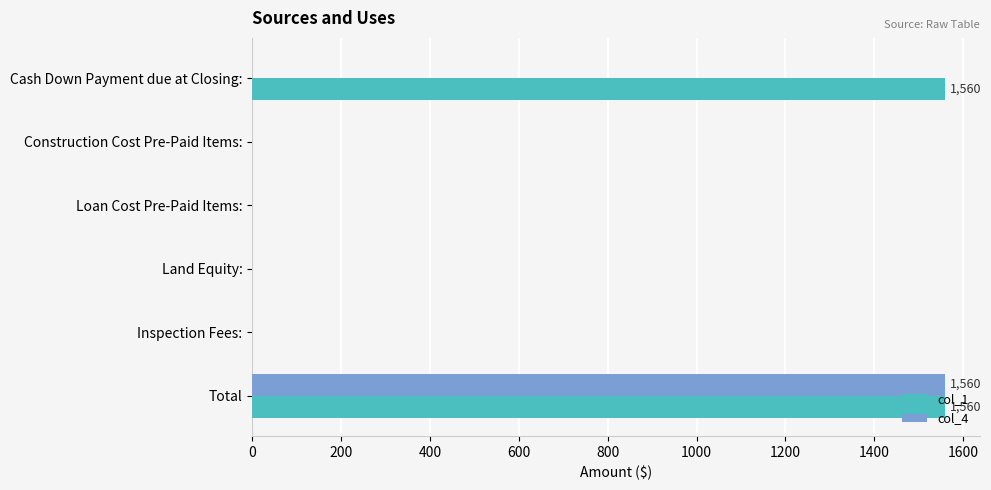

At which category is the sum across all series the highest?

Total